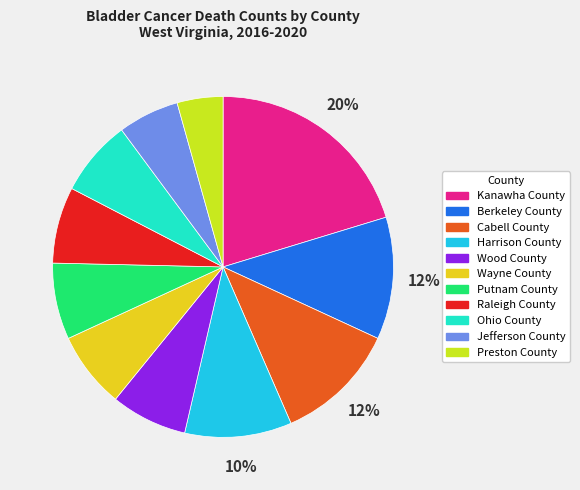

To the nearest percent, what is the difference between the Preston County and Putnam County slice percentages?

3%